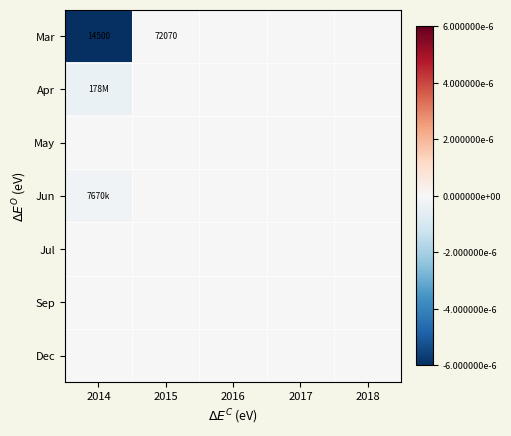

Where is Sep nearest to the value 0?

2015